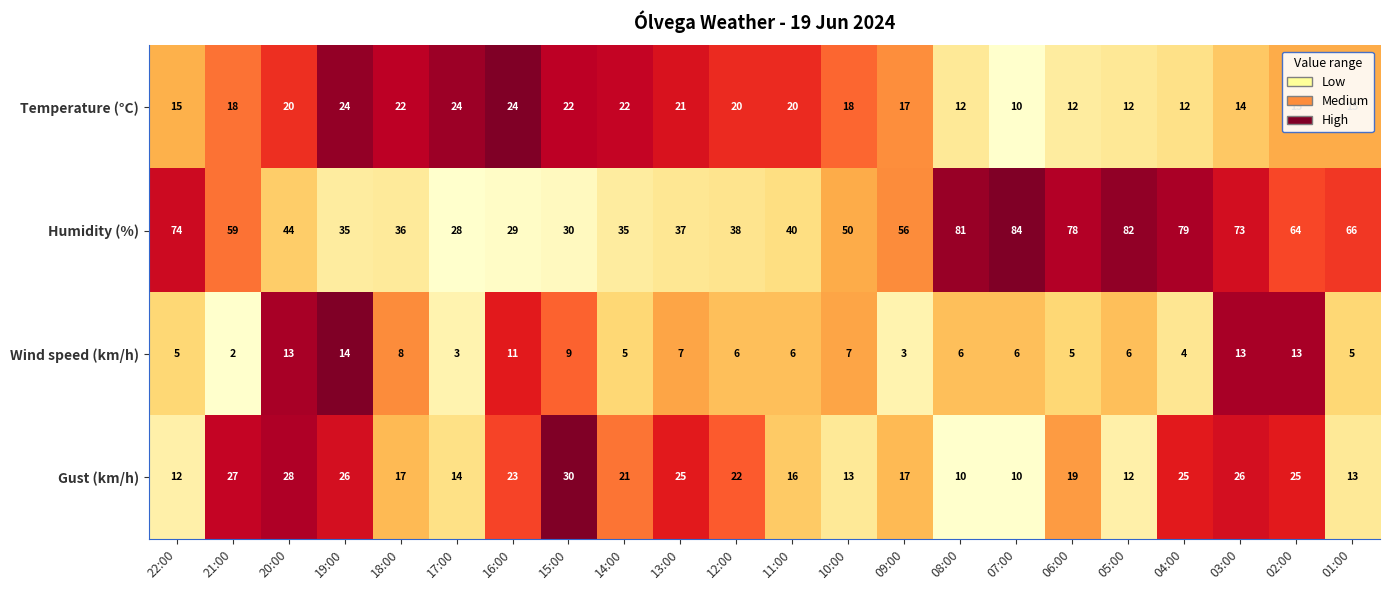

The value of Humidity (%) at 06:00 is 78. True or false?

True